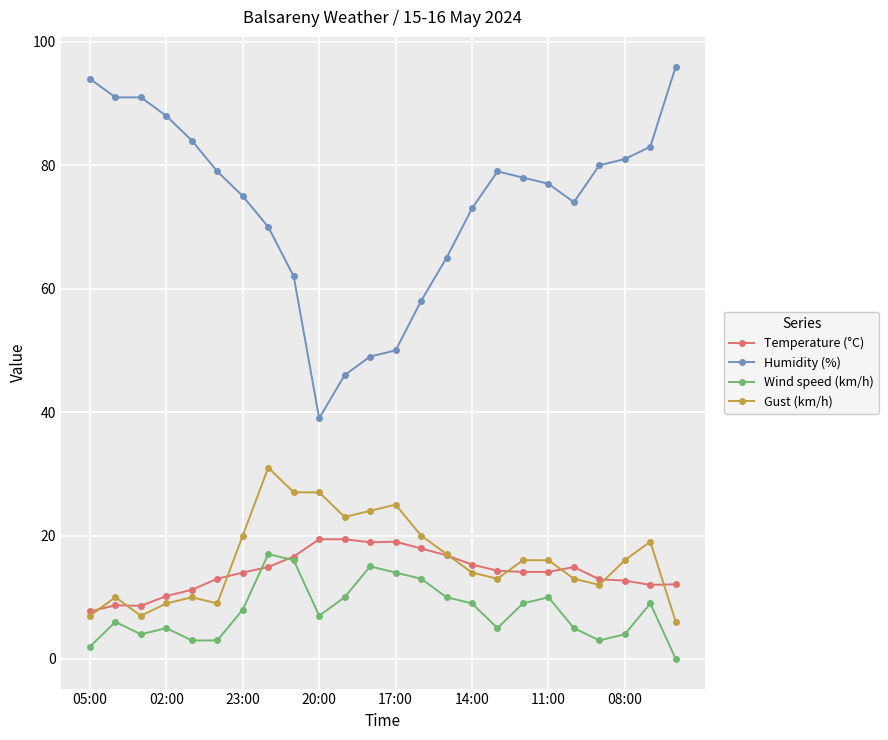

True or false: Gust (km/h) has more than 0 points higher than both neighbors.

True